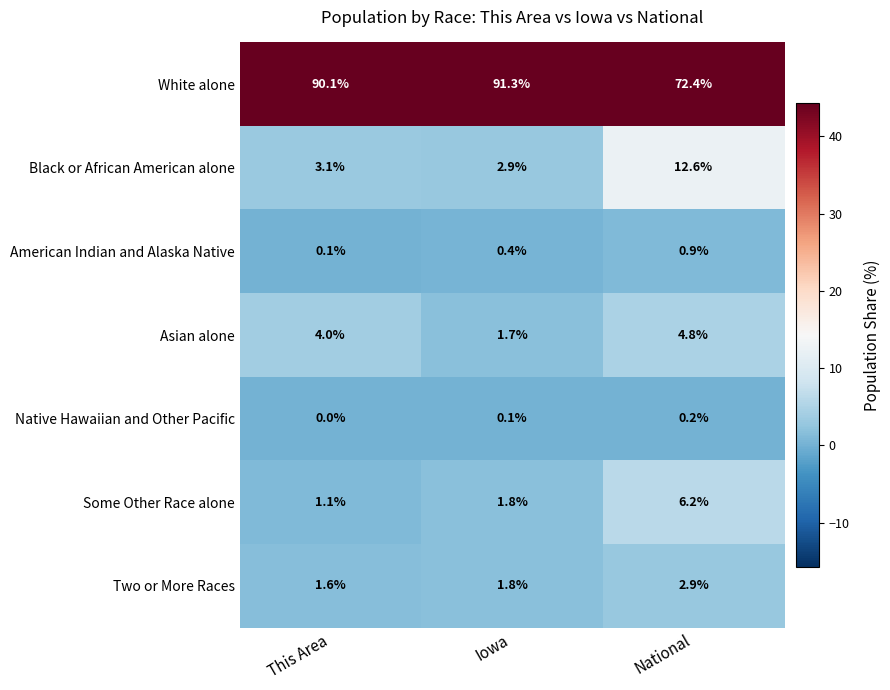

What is the sum of the Asian alone values at Iowa and National?

6.5